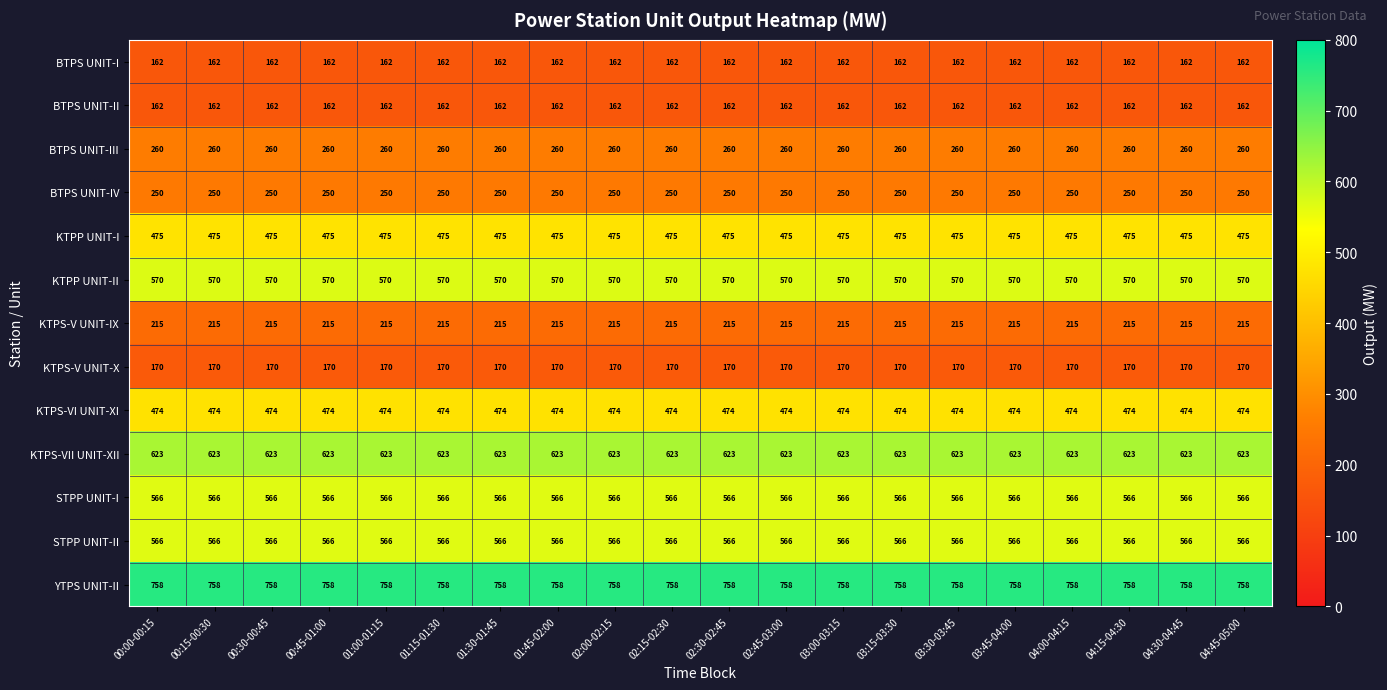

What is the total value across all series at 03:00-03:15?

5251